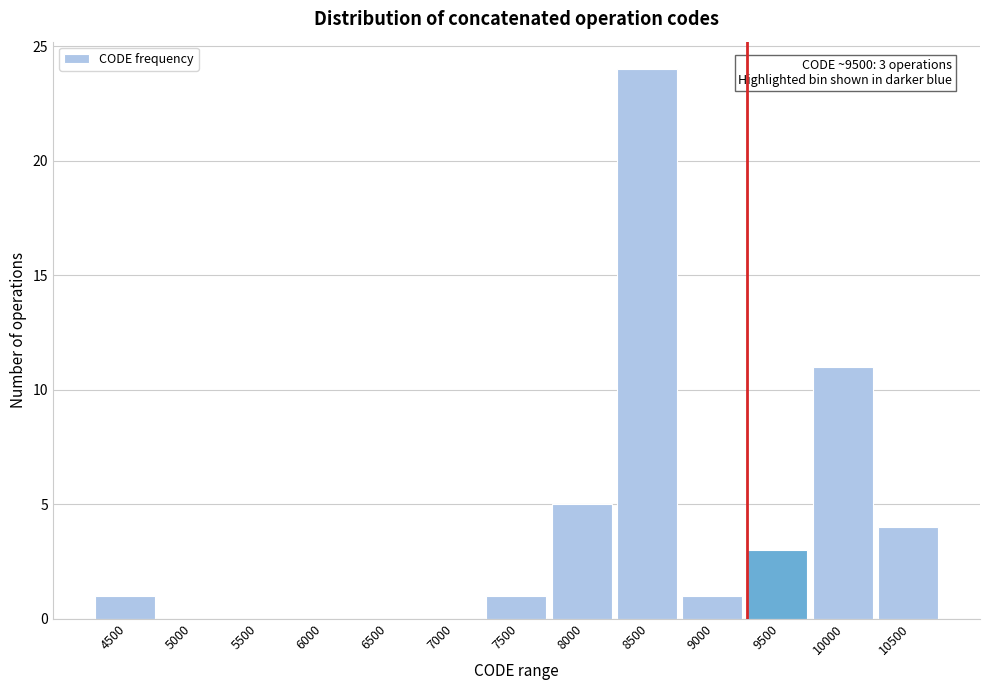

Reading left to right, list all the values displayed in this chart.

4500=1	5000=0	5500=0	6000=0	6500=0	7000=0	7500=1	8000=5	8500=24	9000=1	9500=3	10000=11	10500=4